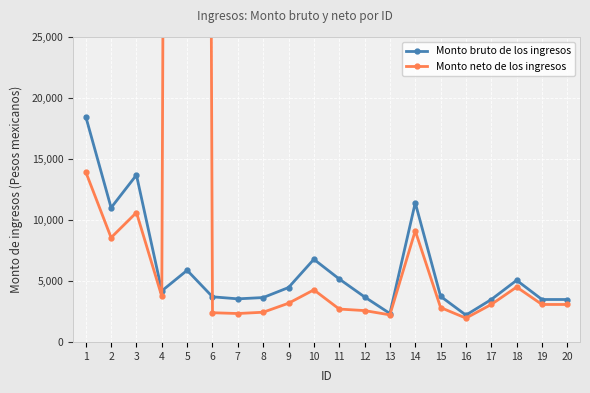

What is the difference between the maximum and minimum values in the Monto neto de los ingresos series?

500505.0